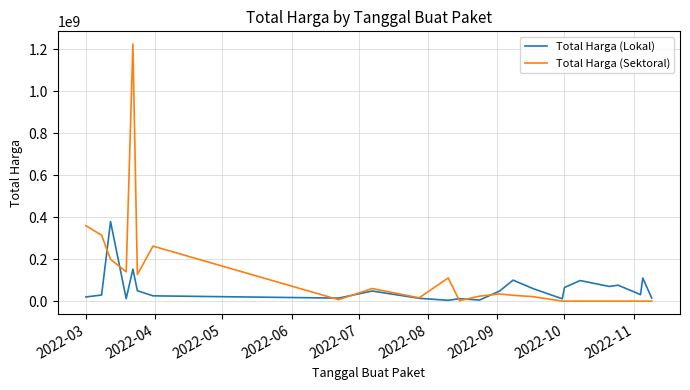

What is the minimum value for Total Harga (Lokal)?

3825000